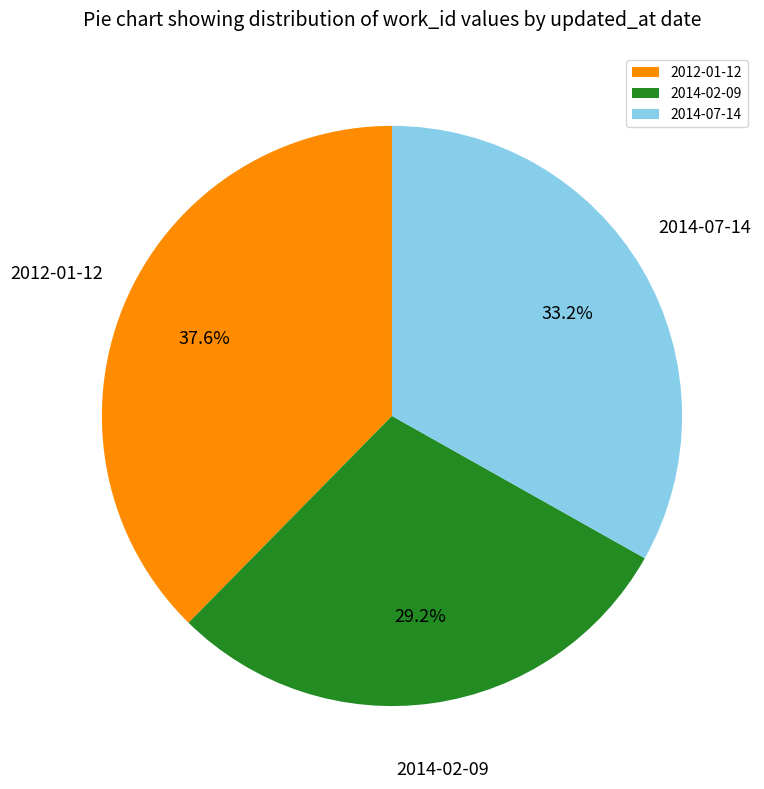

Approximately how many times larger is the value at 2012-01-12 compared to 2014-02-09?

1.3